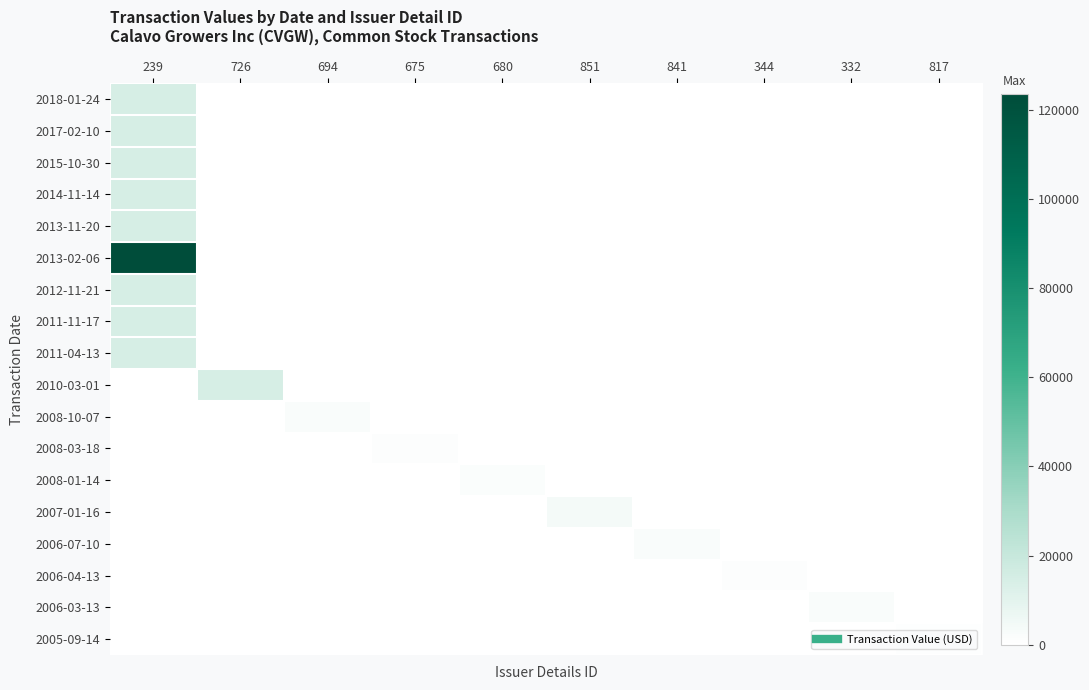

Reading left to right, extract all data points from this chart.

2018-01-24: 239=14580	726=0	694=0	675=0	680=0	851=0	841=0	344=0	332=0	817=0
2017-02-10: 239=14580	726=0	694=0	675=0	680=0	851=0	841=0	344=0	332=0	817=0
2015-10-30: 239=14580	726=0	694=0	675=0	680=0	851=0	841=0	344=0	332=0	817=0
2014-11-14: 239=14580	726=0	694=0	675=0	680=0	851=0	841=0	344=0	332=0	817=0
2013-11-20: 239=14580	726=0	694=0	675=0	680=0	851=0	841=0	344=0	332=0	817=0
2013-02-06: 239=123680	726=0	694=0	675=0	680=0	851=0	841=0	344=0	332=0	817=0
2012-11-21: 239=14580	726=0	694=0	675=0	680=0	851=0	841=0	344=0	332=0	817=0
2011-11-17: 239=14580	726=0	694=0	675=0	680=0	851=0	841=0	344=0	332=0	817=0
2011-04-13: 239=14580	726=0	694=0	675=0	680=0	851=0	841=0	344=0	332=0	817=0
2010-03-01: 239=0	726=14580	694=0	675=0	680=0	851=0	841=0	344=0	332=0	817=0
2008-10-07: 239=0	726=0	694=2058	675=0	680=0	851=0	841=0	344=0	332=0	817=0
2008-03-18: 239=0	726=0	694=0	675=1412	680=0	851=0	841=0	344=0	332=0	817=0
2008-01-14: 239=0	726=0	694=0	675=0	680=1750	851=0	841=0	344=0	332=0	817=0
2007-01-16: 239=0	726=0	694=0	675=0	680=0	851=4280	841=0	344=0	332=0	817=0
2006-07-10: 239=0	726=0	694=0	675=0	680=0	851=0	841=1965	344=0	332=0	817=0
2006-04-13: 239=0	726=0	694=0	675=0	680=0	851=0	841=0	344=1067	332=0	817=0
2006-03-13: 239=0	726=0	694=0	675=0	680=0	851=0	841=0	344=0	332=2005	817=0
2005-09-14: 239=0	726=0	694=0	675=0	680=0	851=0	841=0	344=0	332=0	817=935